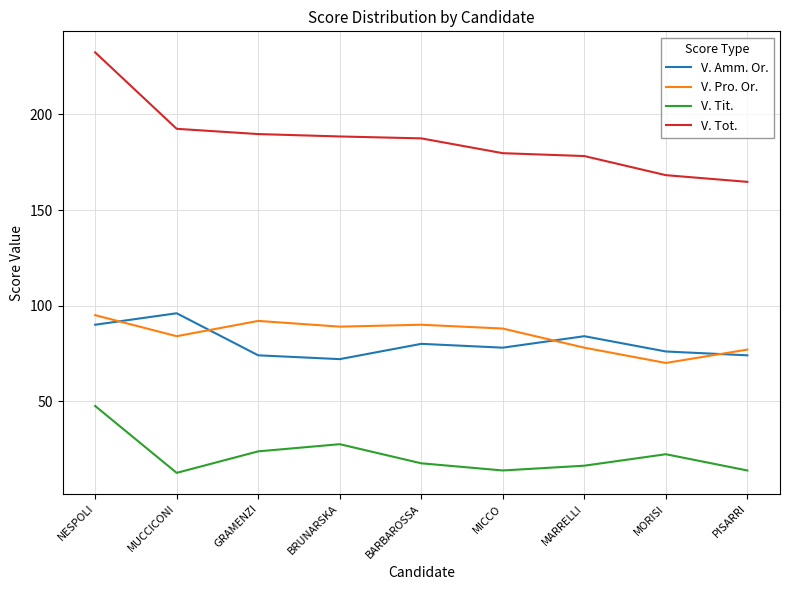

True or false: V. Tot. has more than 2 interior local peaks.

False